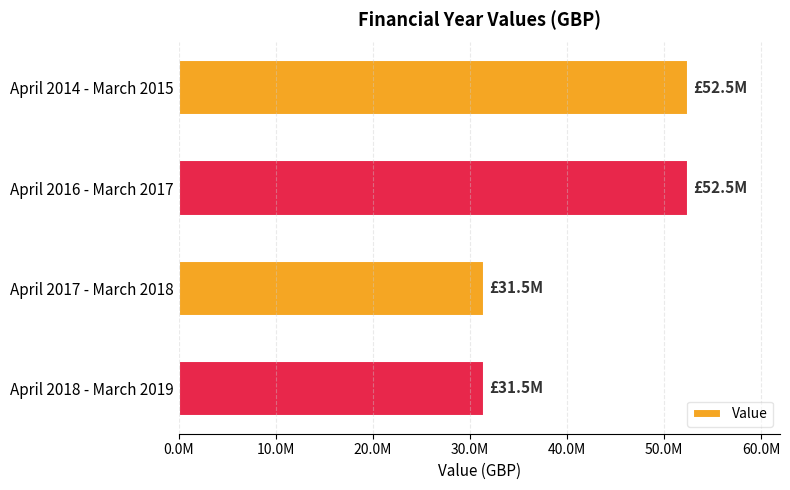

Does the chart contain any negative values?

No